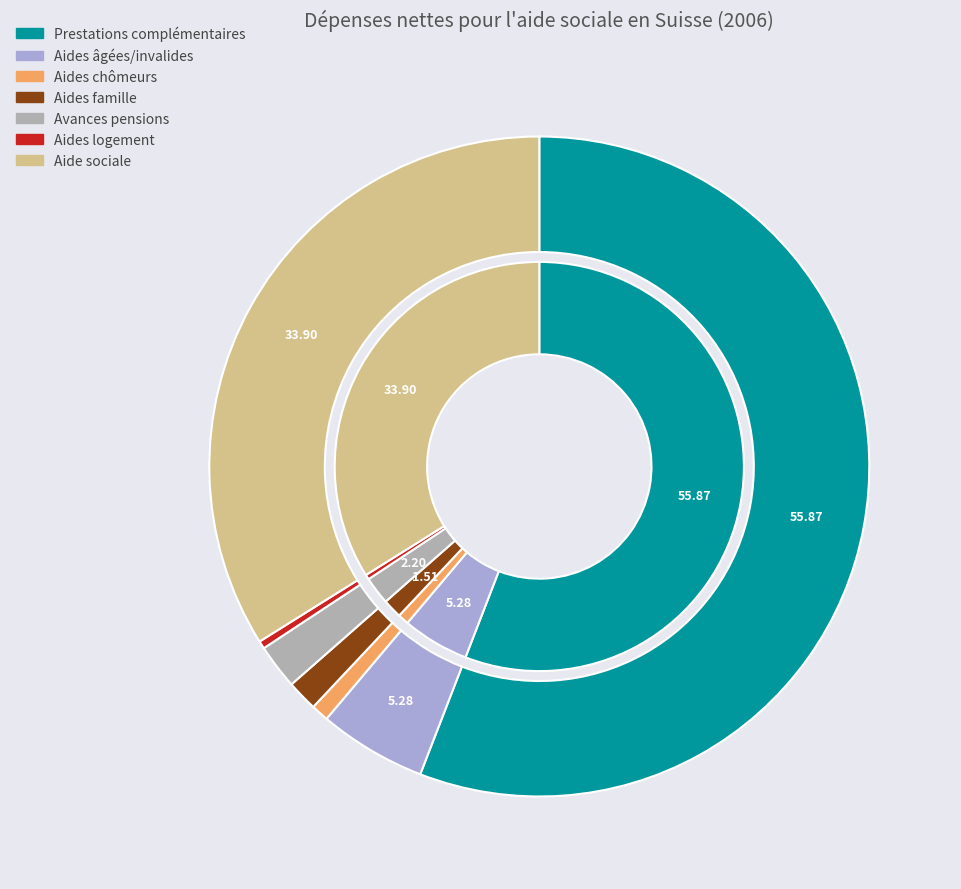

How many slices are in this pie chart?

7